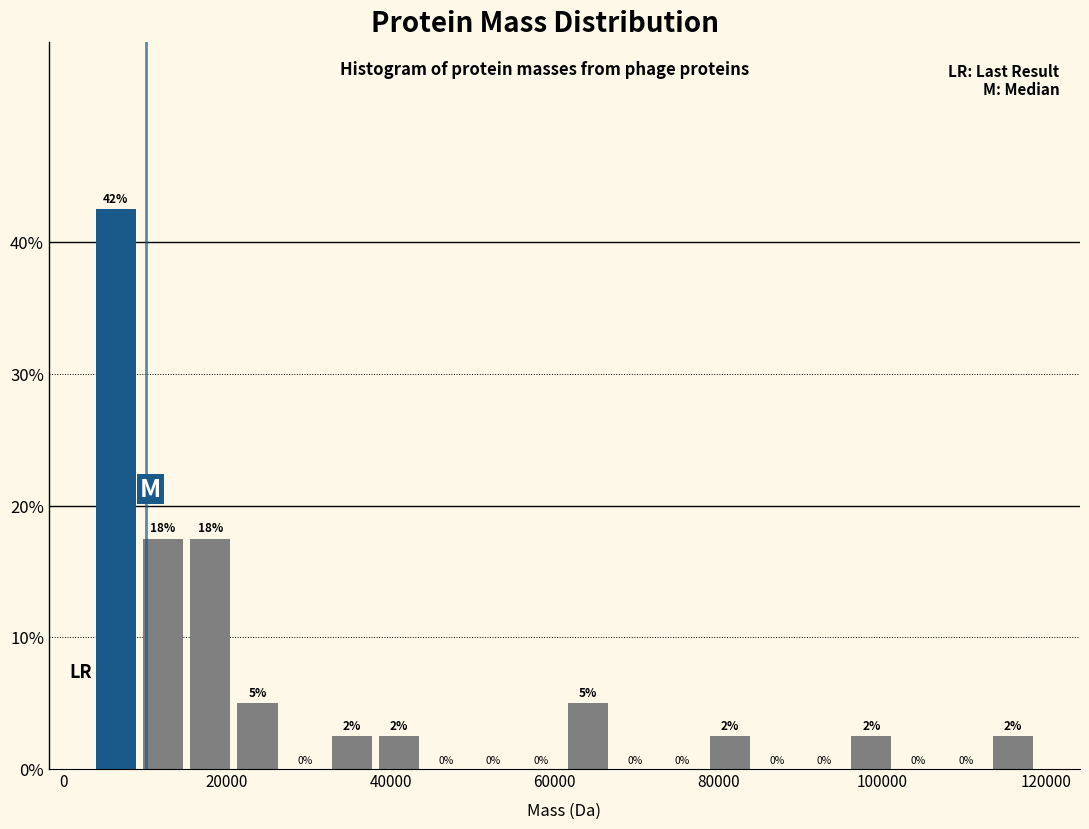

Read against the x-axis, roughly where is the centre of the tallest bar?

6000